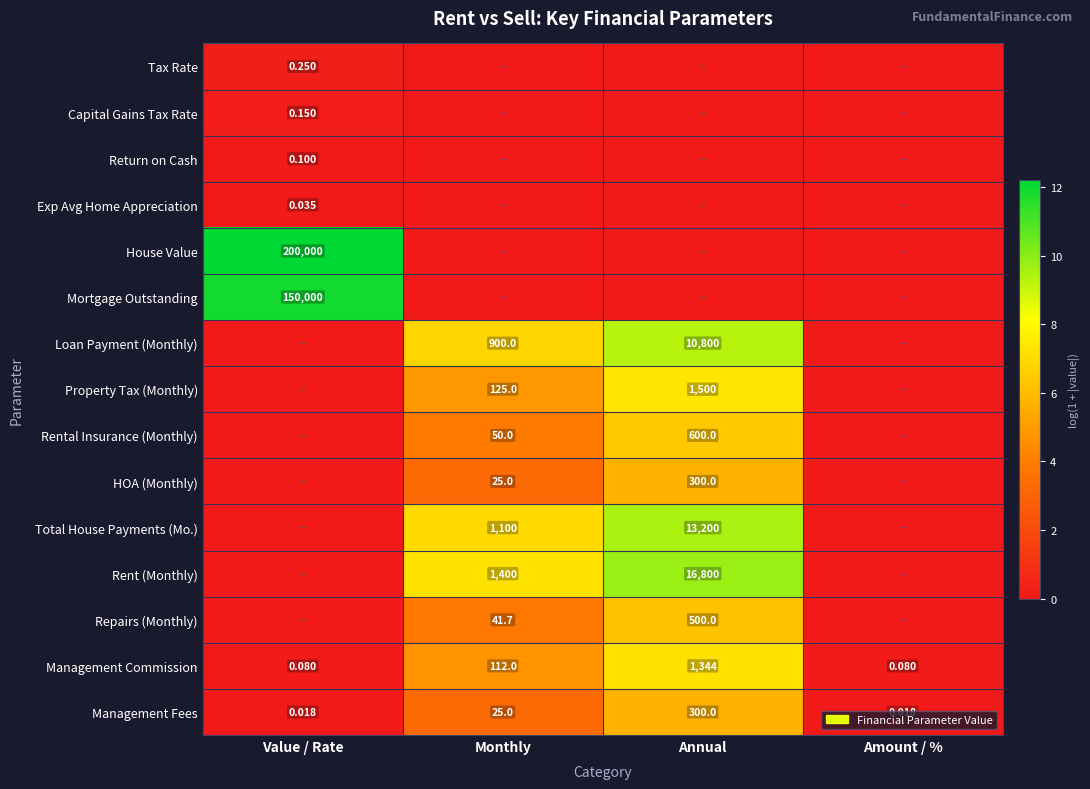

At how many categories does at least one series exceed 5?

3